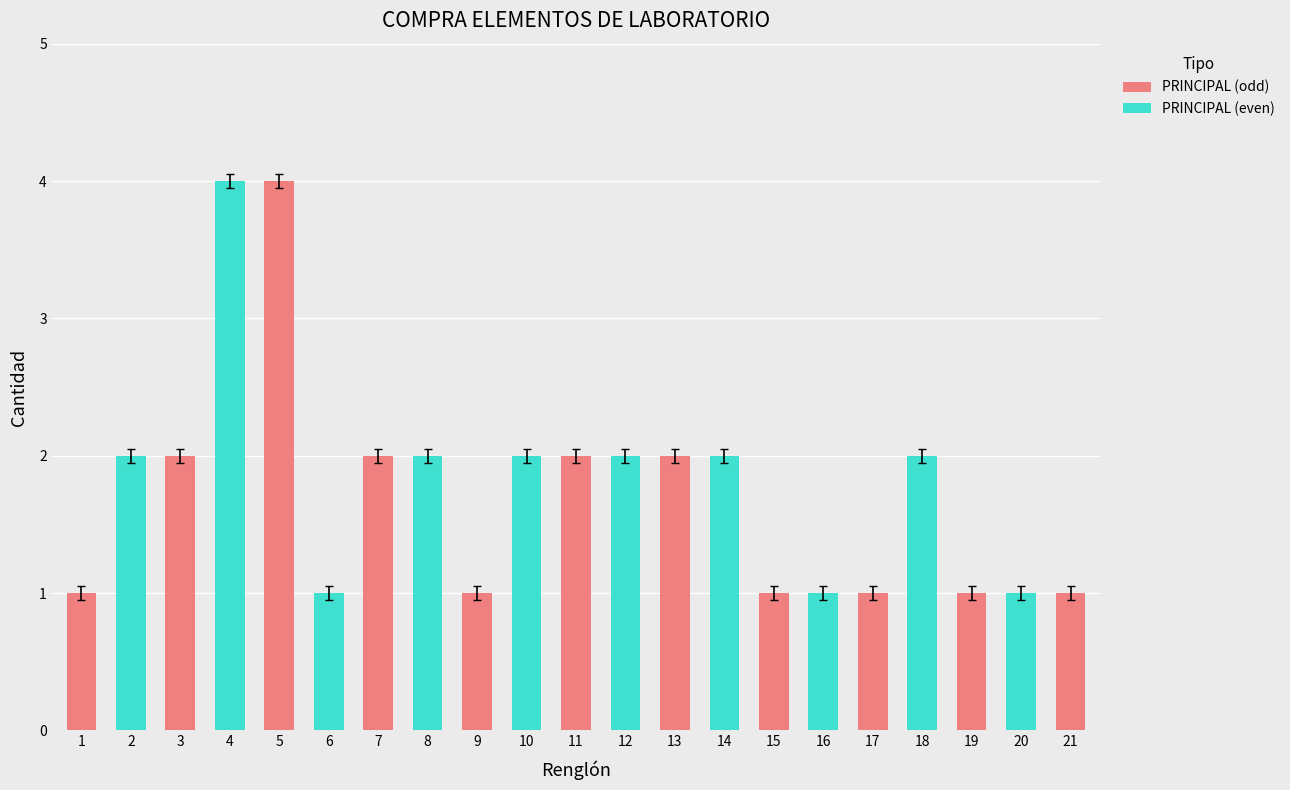

How many values in PRINCIPAL (odd) are above zero?

11